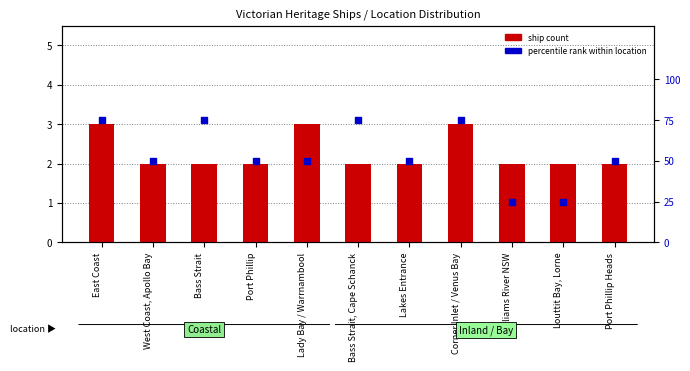

Is the value of percentile rank within location at Williams River NSW greater than the value of ship count at Williams River NSW?

Yes